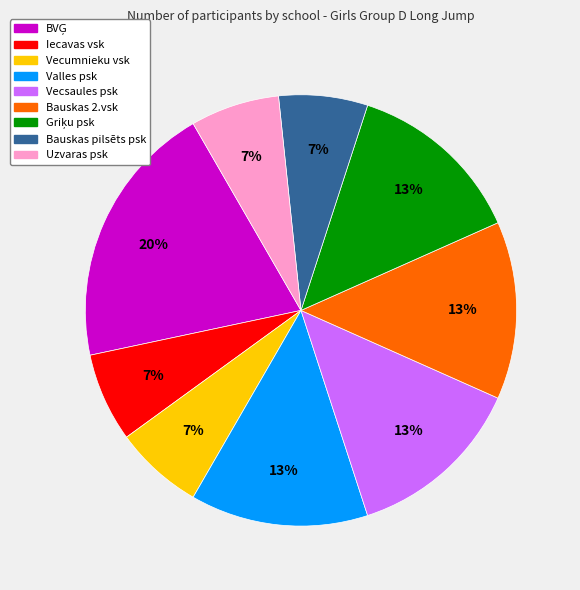

What percentage is the Uzvaras psk slice, to the nearest percent?

7%